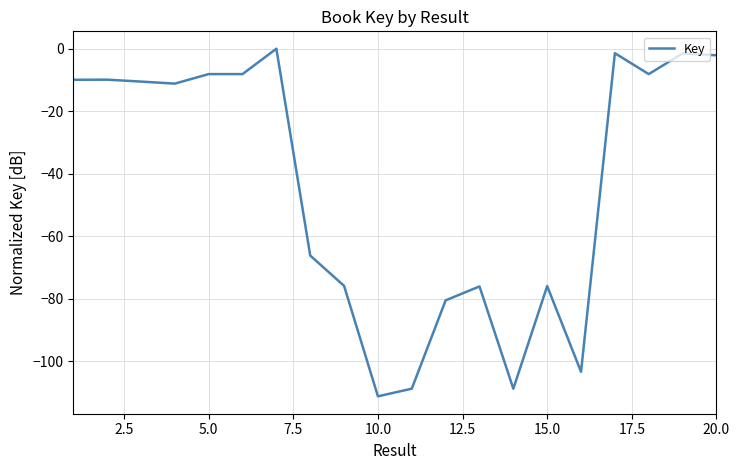

Count the number of categories in the chart.

20